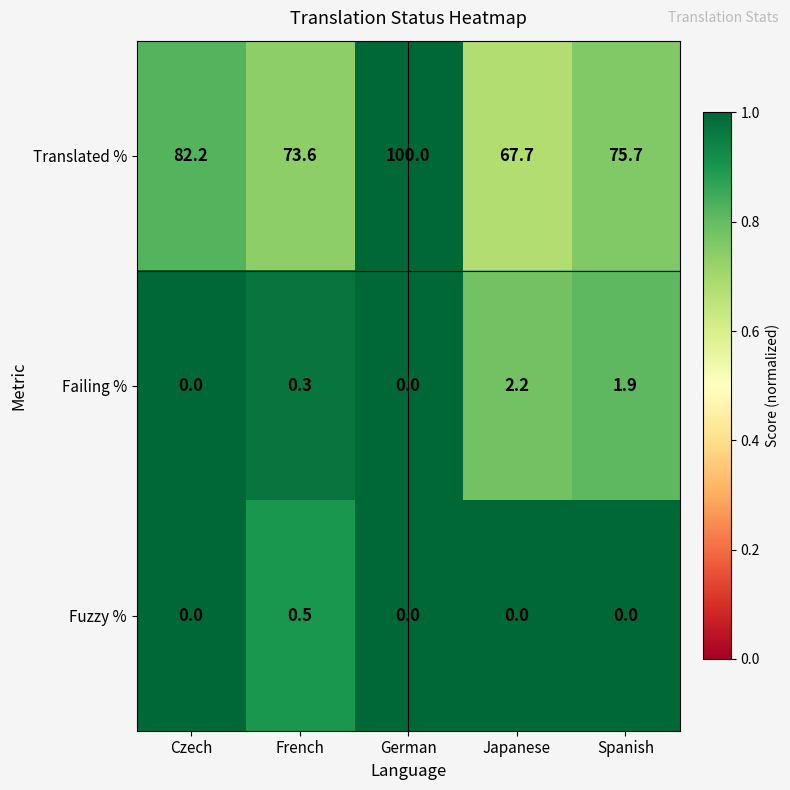

Between Czech and Spanish, which series saw the biggest shift?

Translated %